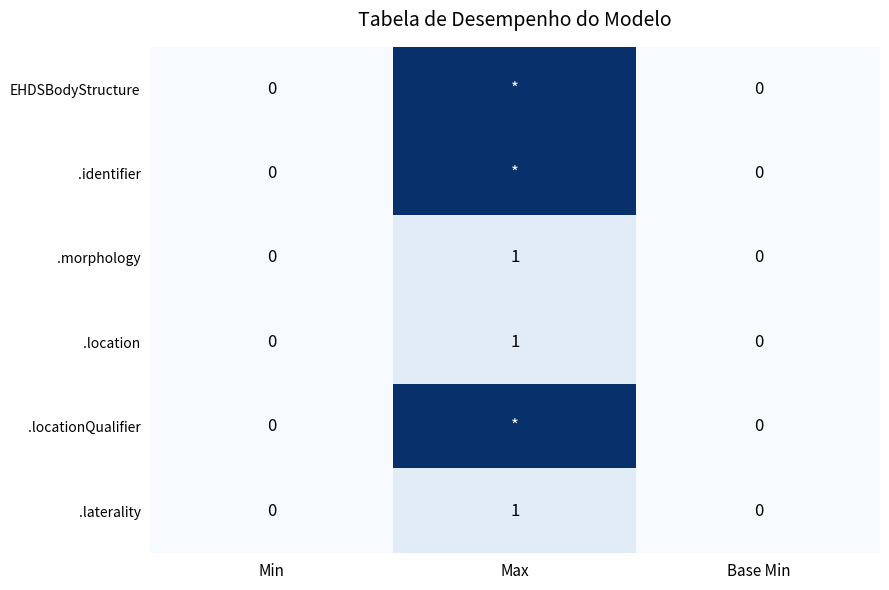

What is the highest value of the .laterality series?

1